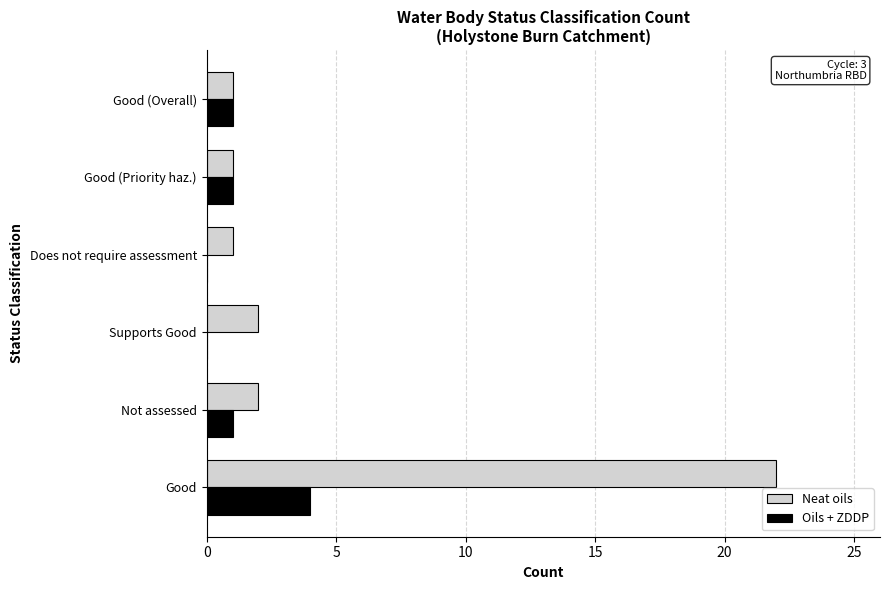

Which series has the largest total across all categories?

Neat oils